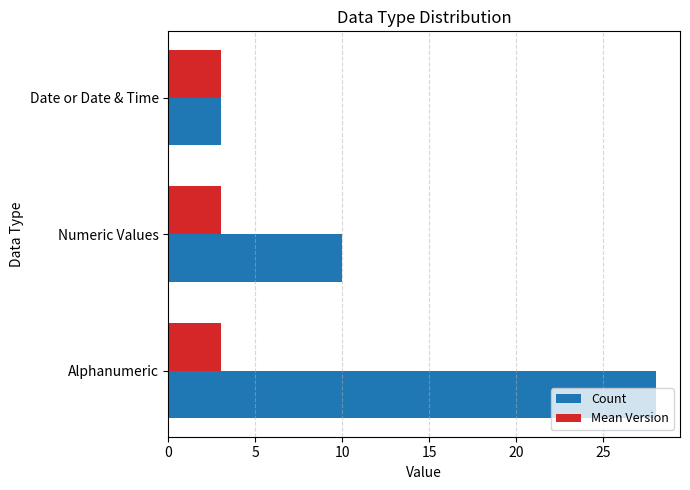

What are all the series names shown in the legend?

Count, Mean Version